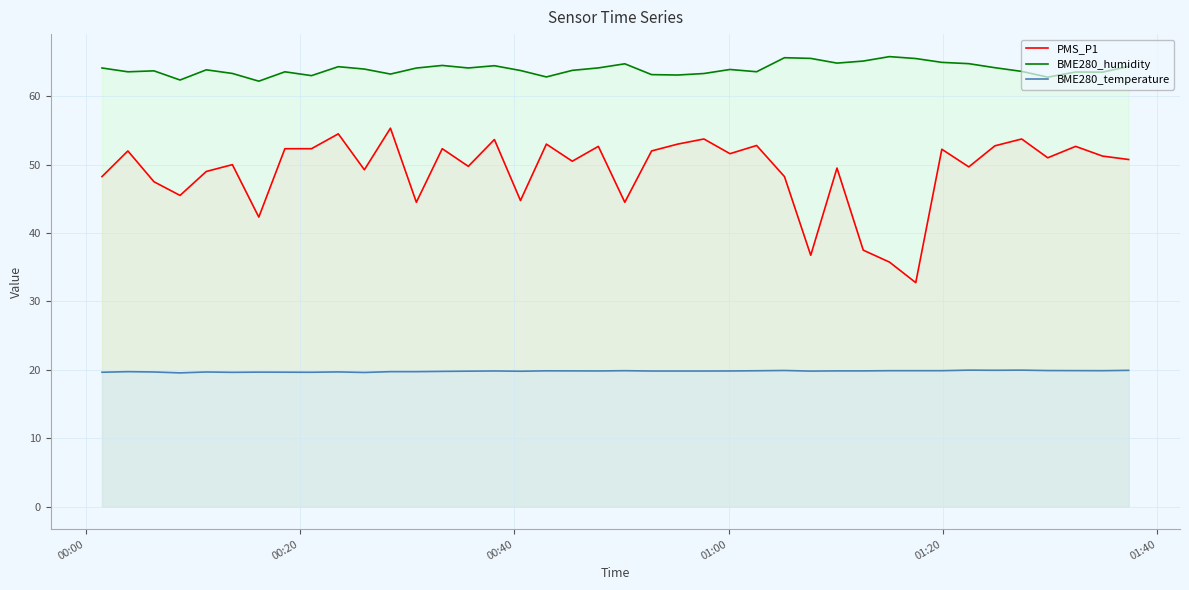

What is the difference between the maximum and minimum values in the PMS_P1 series?

22.6